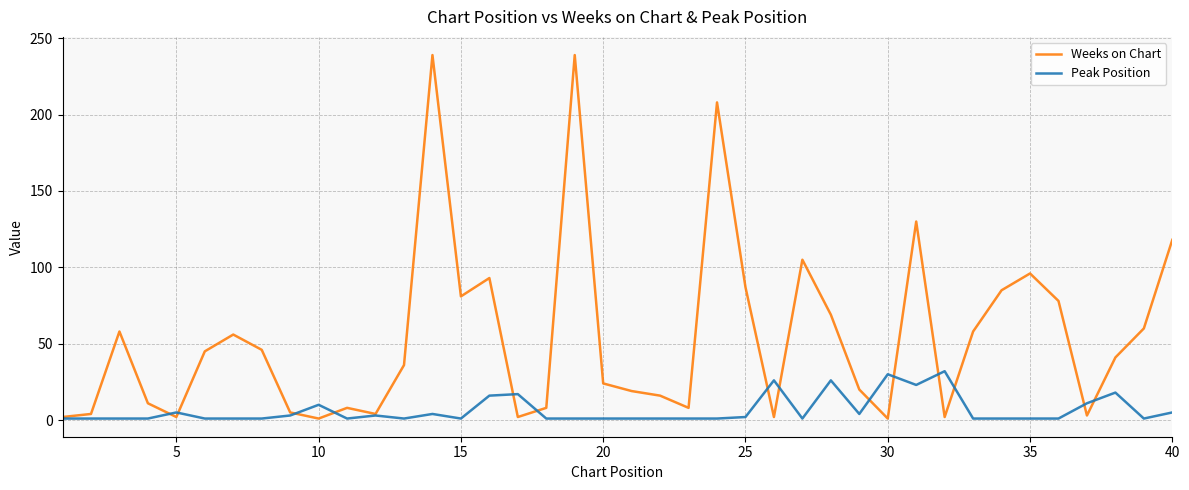

What is the sum of all Peak Position values?

258